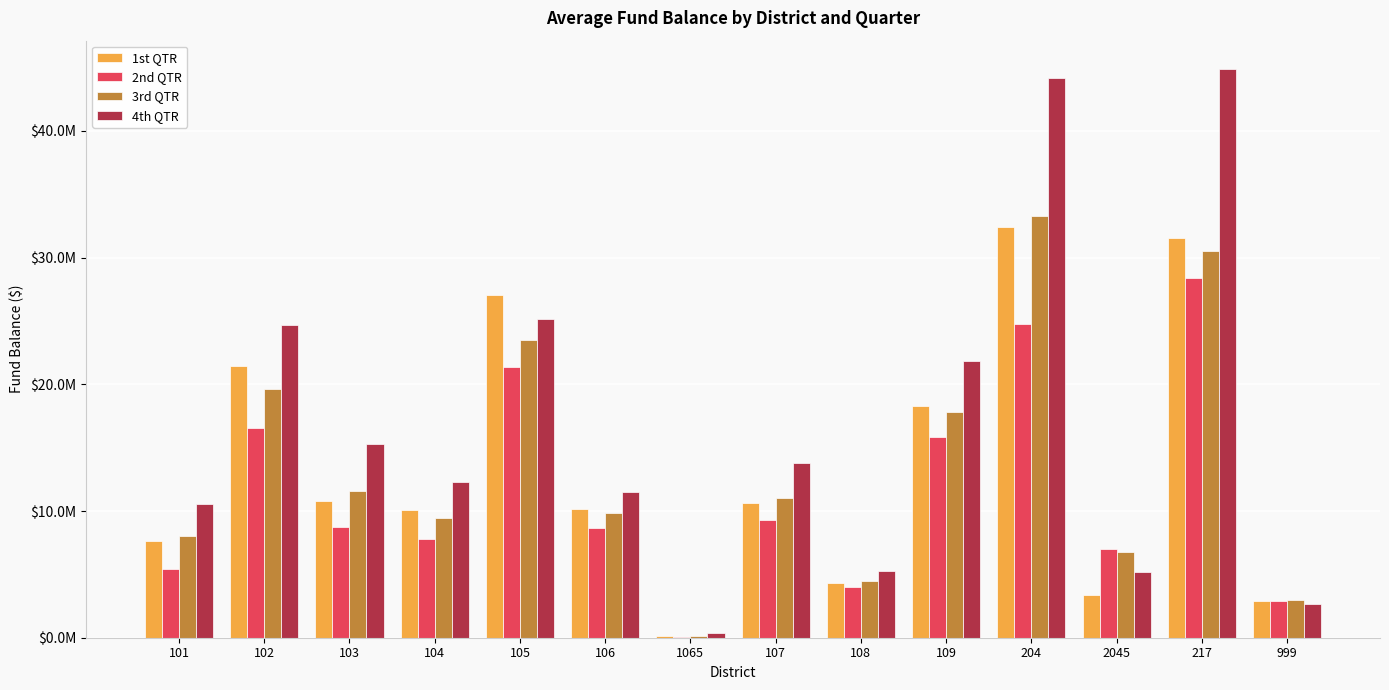

Are the bars horizontal?

No